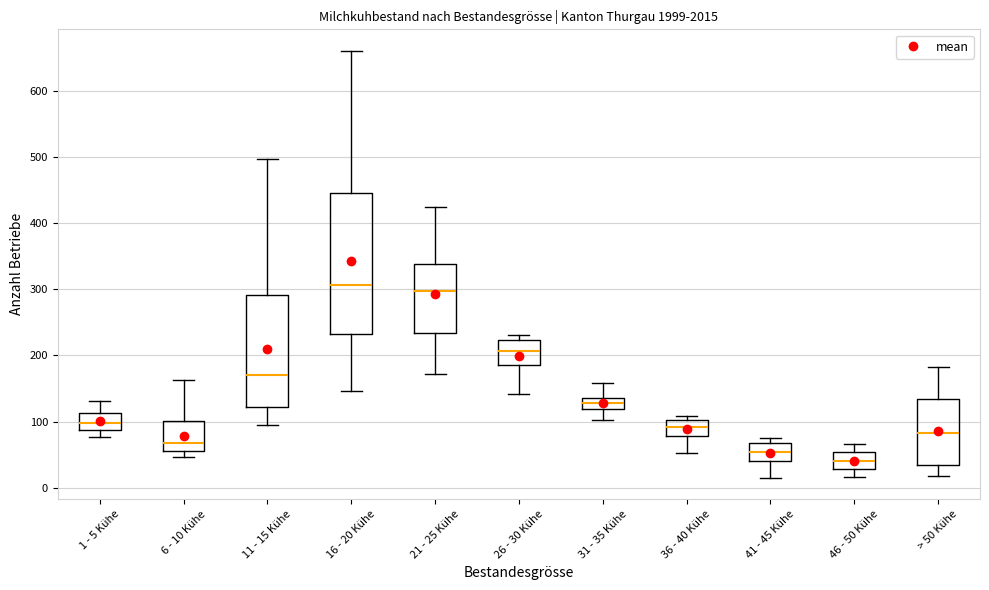

Which box's median line is the lowest?

46 - 50 Kühe